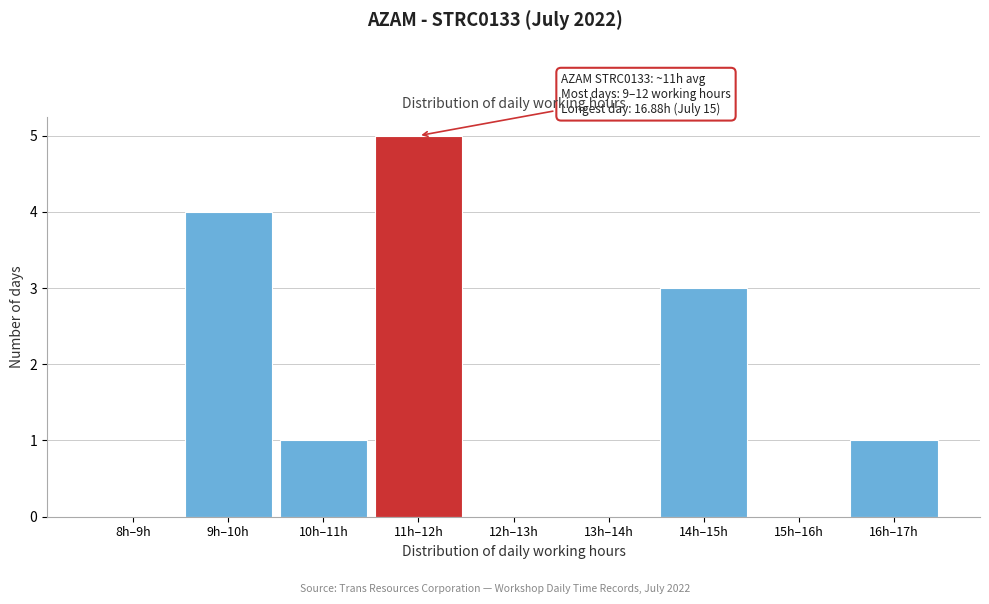

Reading right to left, what are all the values shown in this chart?

16h–17h=1	15h–16h=0	14h–15h=3	13h–14h=0	12h–13h=0	11h–12h=5	10h–11h=1	9h–10h=4	8h–9h=0